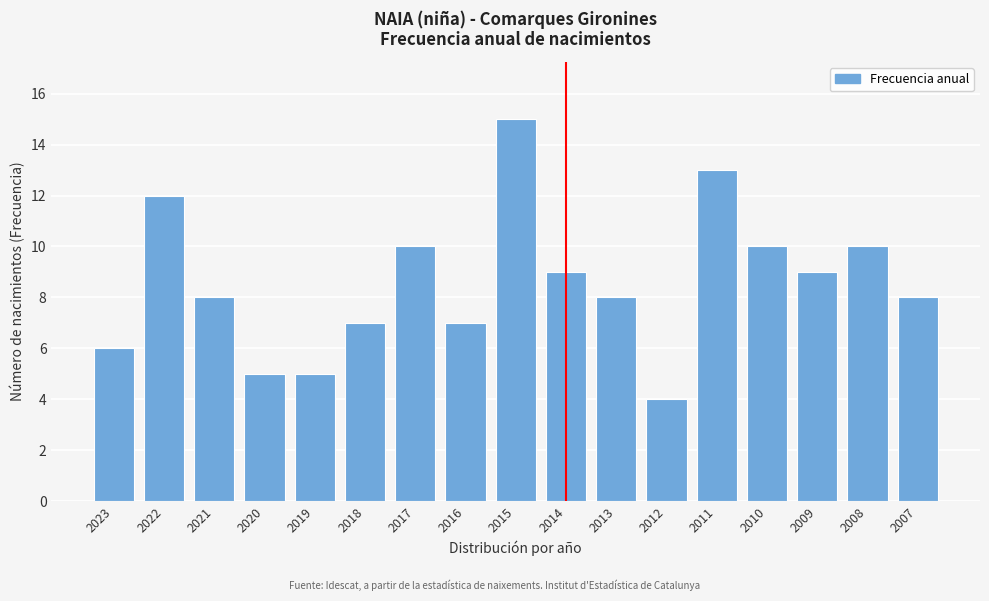

Reading left to right, list all the values displayed in this chart.

2023=6	2022=12	2021=8	2020=5	2019=5	2018=7	2017=10	2016=7	2015=15	2014=9	2013=8	2012=4	2011=13	2010=10	2009=9	2008=10	2007=8